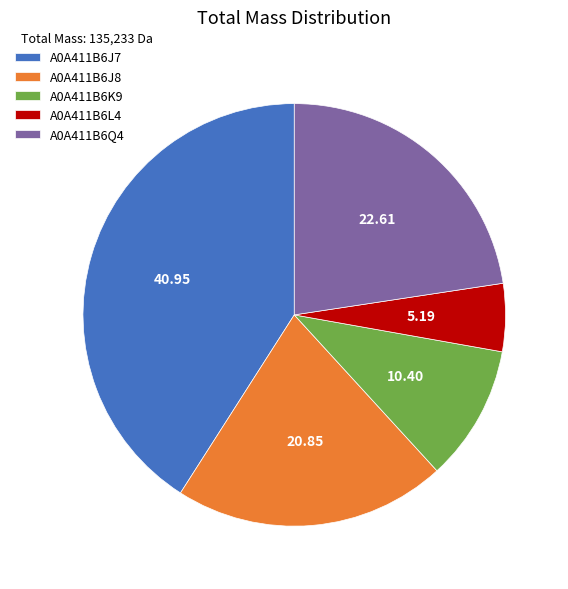

Rank the categories by value from lowest to highest.

A0A411B6L4, A0A411B6K9, A0A411B6J8, A0A411B6Q4, A0A411B6J7